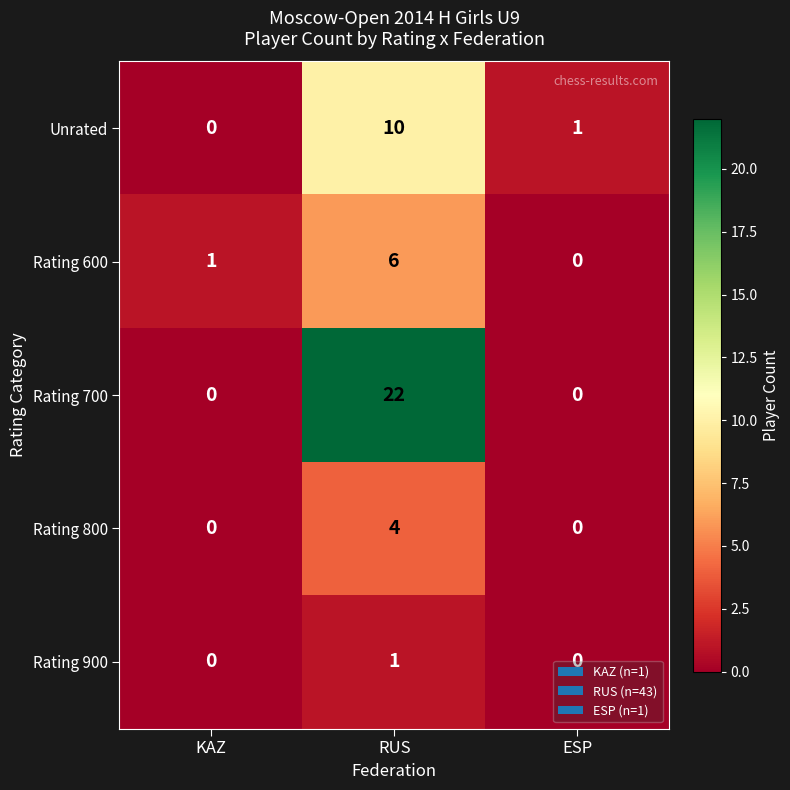

How many positive values does the Unrated series have?

2